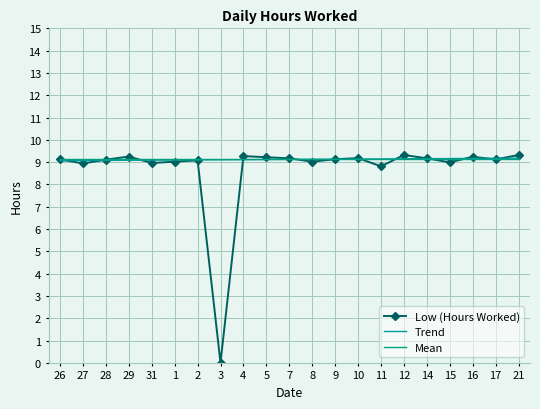

Which series has the widest spread of values?

Low (Hours Worked)